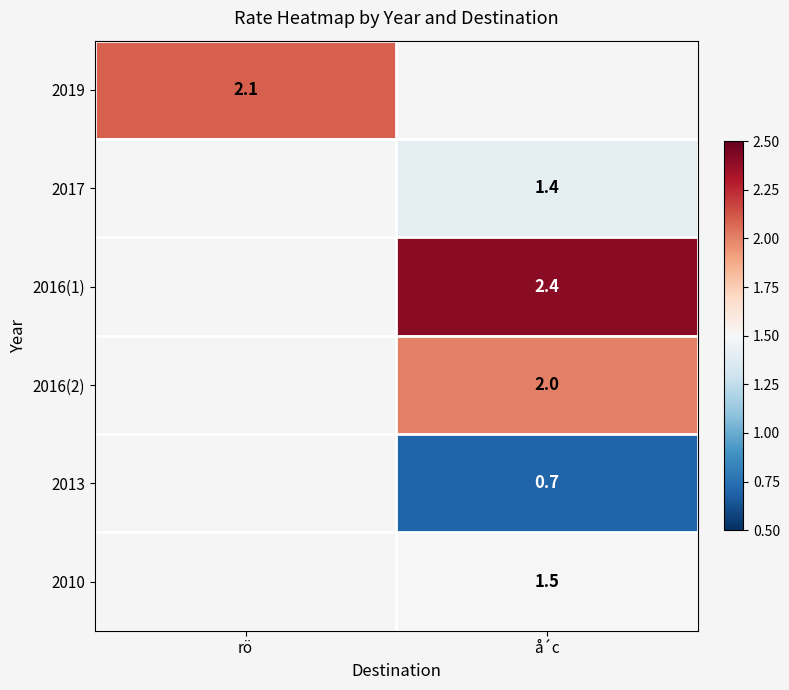

The value of 2017 at å´c is 0.6. True or false?

False